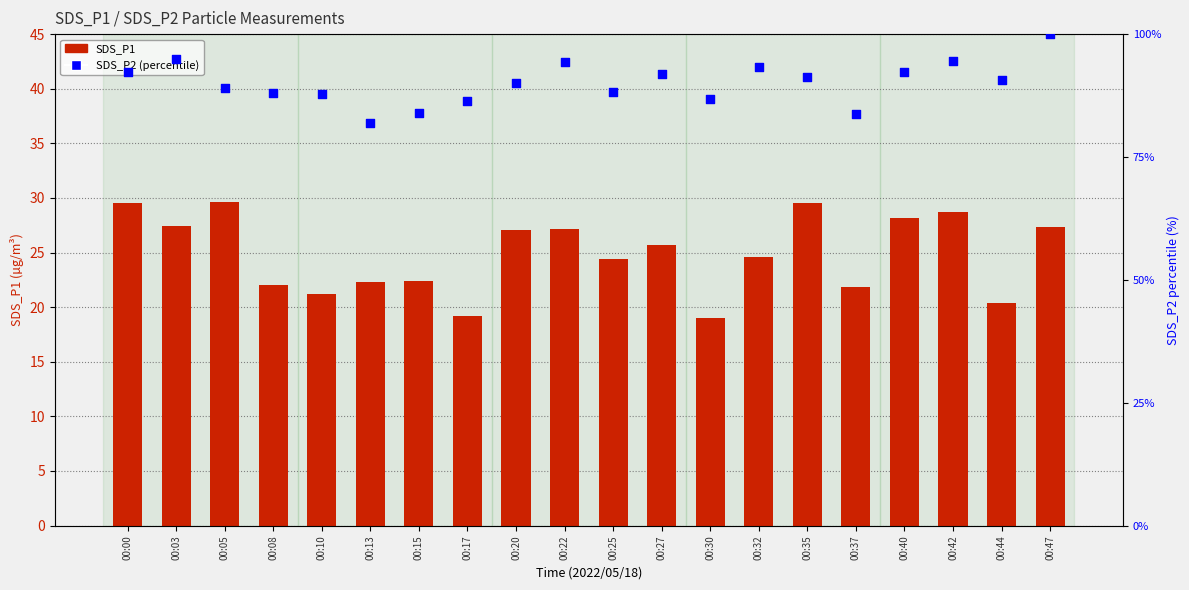

Is the value of SDS_P2 (percentile) at 00:20 greater than the value of SDS_P1 at 00:35?

Yes